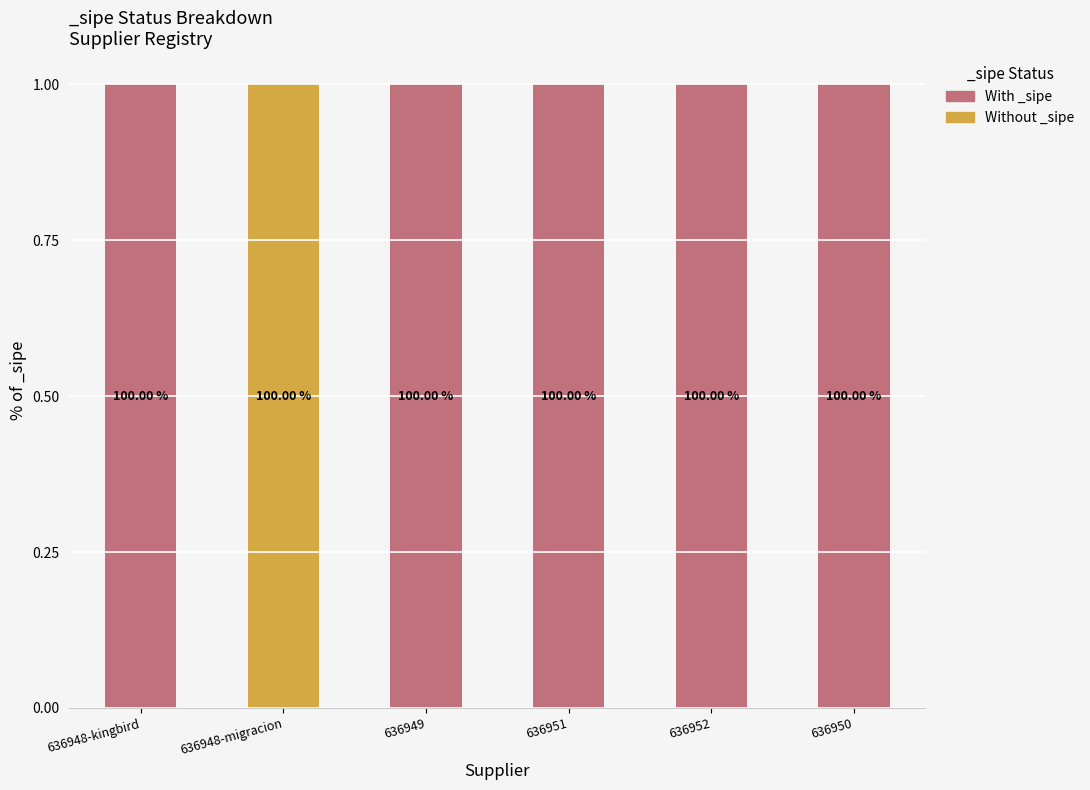

What are all the series names shown in the legend?

With _sipe, Without _sipe